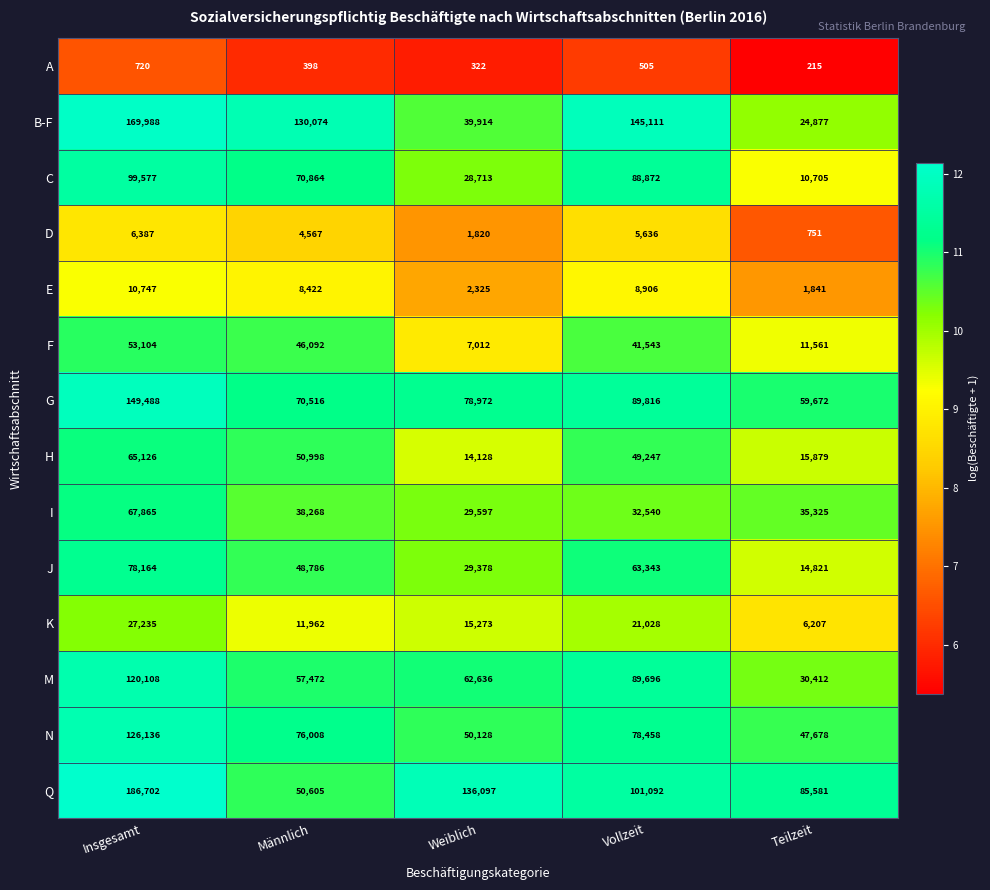

True or false: I has a value of 67865 at Insgesamt.

True